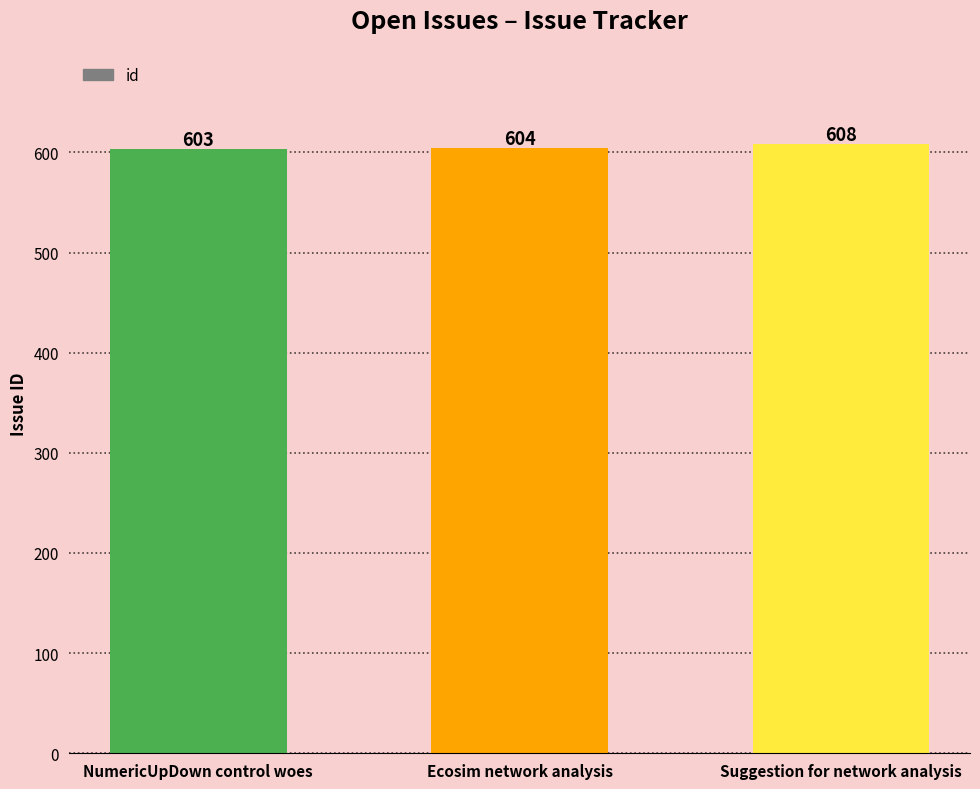

Reading left to right, list all the values displayed in this chart.

603	604	608